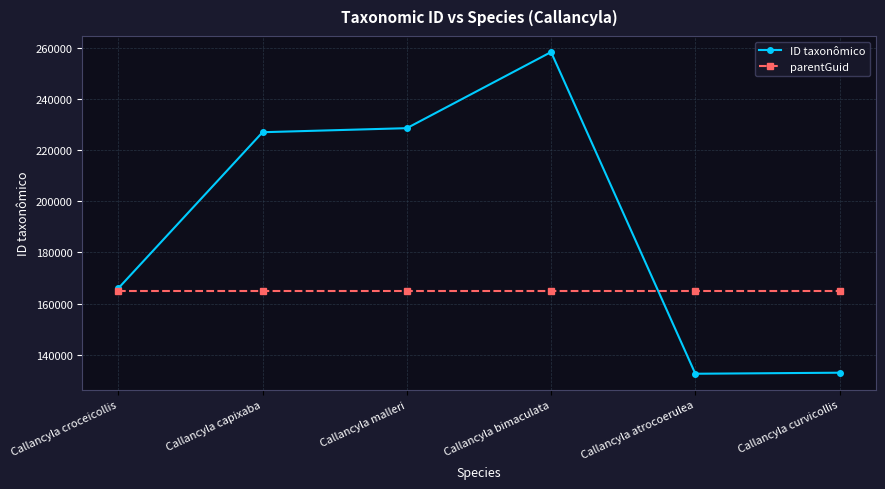

What is the minimum value for ID taxonômico?

132535